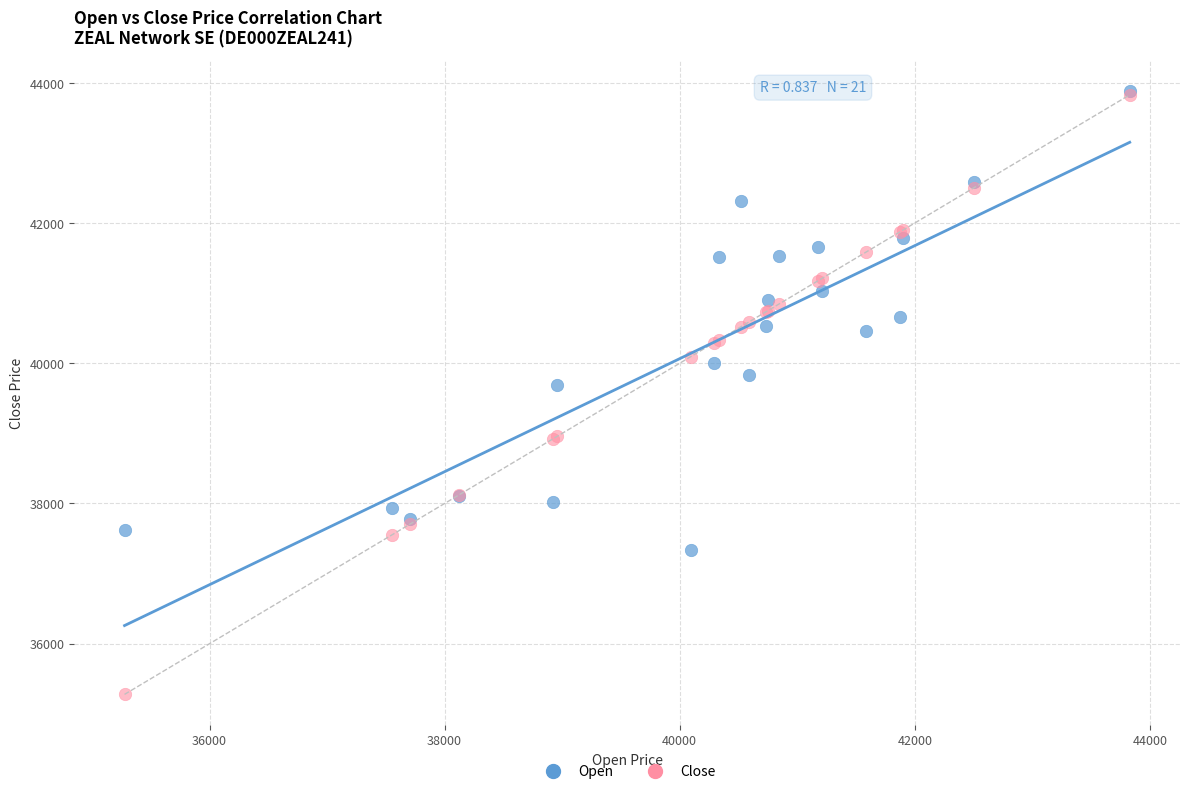

Across all series, what Y value is closest to 39580?

39690